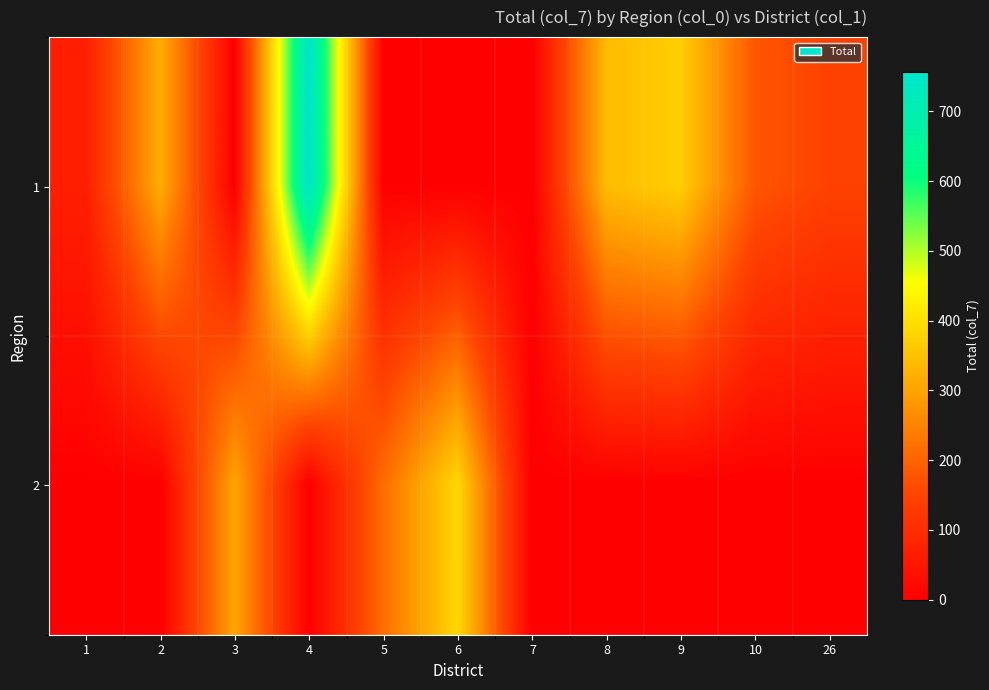

Which series changed the most between 2 and 8?

row_0